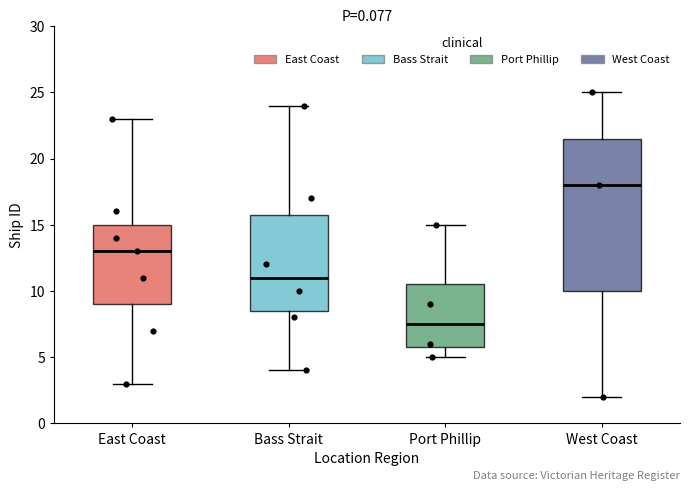

Reading left to right, transcribe this box plot: for each box, give where its median line is, the range the box spans, and where its two whiskers end, as read against the y-axis. The values are not printed on the chart, so give them approximately, as read against the axis.

East Coast: median 13.0, box 9.0 to 15.0, whiskers 3.0 to 23.0
Bass Strait: median 11.0, box 8.5 to 16.0, whiskers 4.0 to 24.0
Port Phillip: median 7.5, box 6.0 to 10.5, whiskers 5.0 to 15.0
West Coast: median 18.0, box 10.0 to 21.5, whiskers 2.0 to 25.0